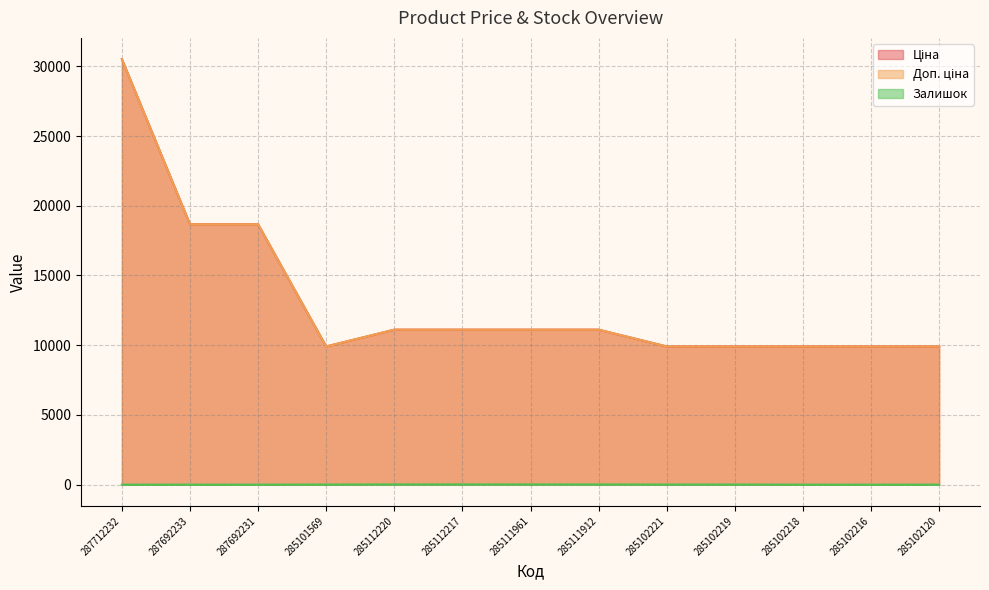

Reading left to right, list all the values displayed in this chart.

Ціна: 30512.3	18671.5	18671.5	9908.5	11113.6	11113.6	11113.6	11113.6	9908.5	9908.5	9908.5	9908.5	9908.5
Доп. ціна: 30512.3	18671.5	18671.5	9908.5	11113.6	11113.6	11113.6	11113.6	9908.5	9908.5	9908.5	9908.5	9908.5
Залишок: 0.0	0.0	0.0	7.0	17.0	17.0	17.0	14.0	8.0	7.0	0.0	0.0	0.0